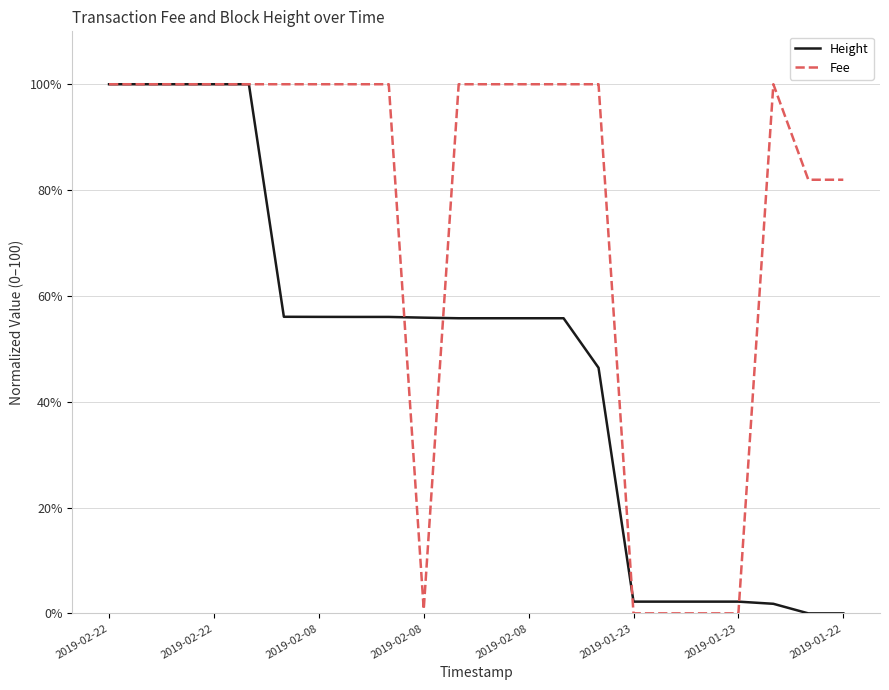

What is the highest value of the Height series?

100.0